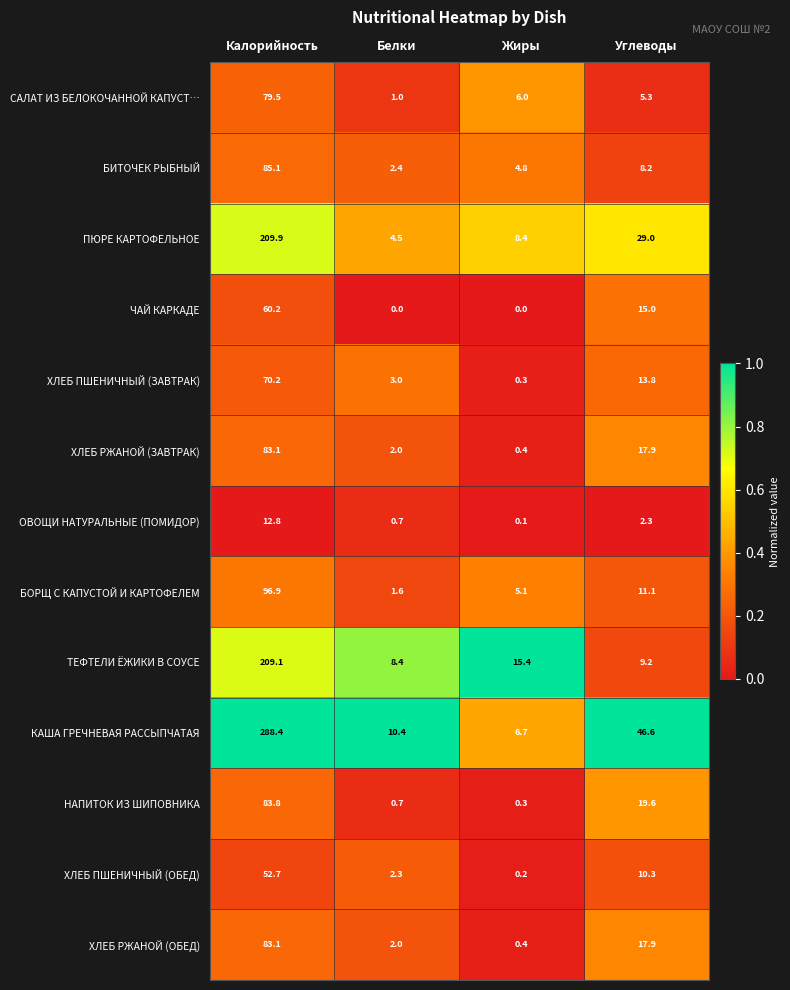

Which series has the largest total across all categories?

КАША ГРЕЧНЕВАЯ РАССЫПЧАТАЯ